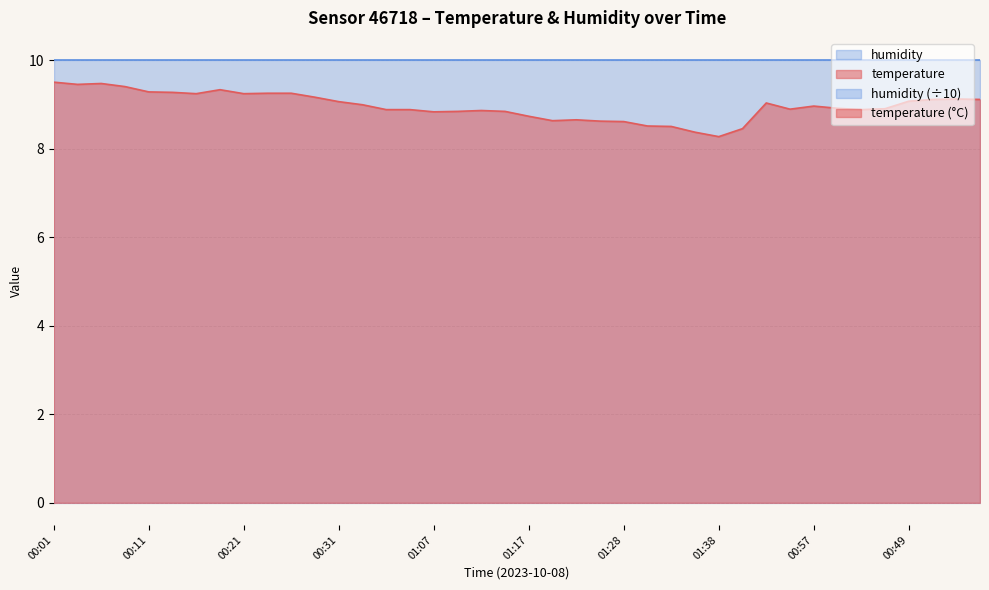

What is the sum of all values?

358.3